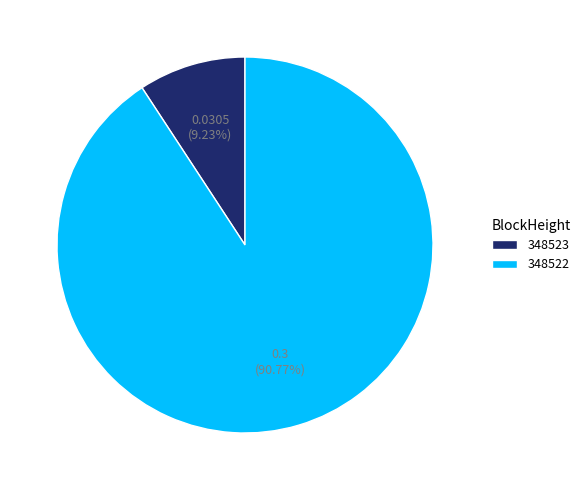

True or false: 348523 accounts for 1% of the total.

False